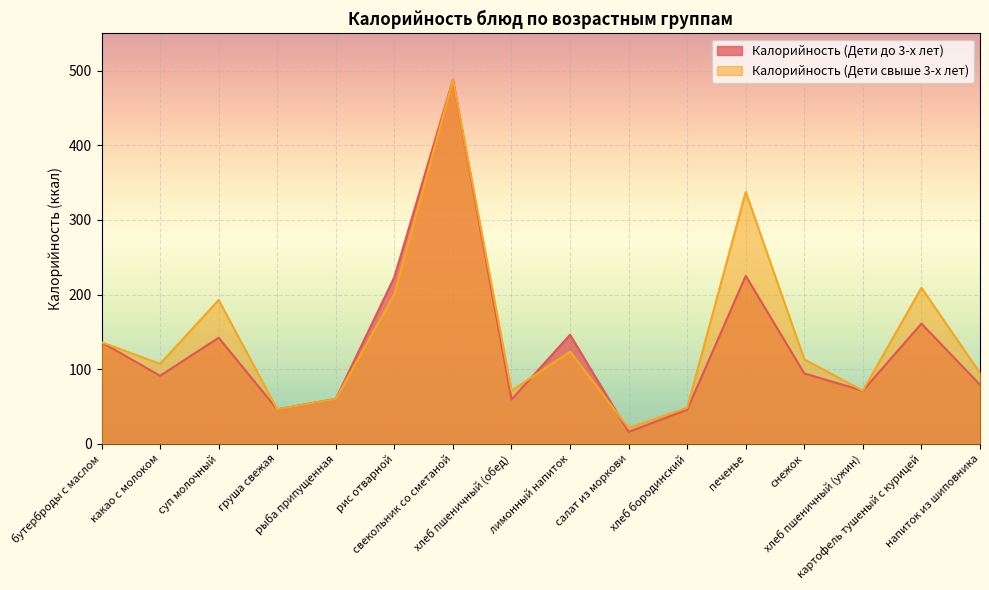

What position from the right is суп молочный?

14